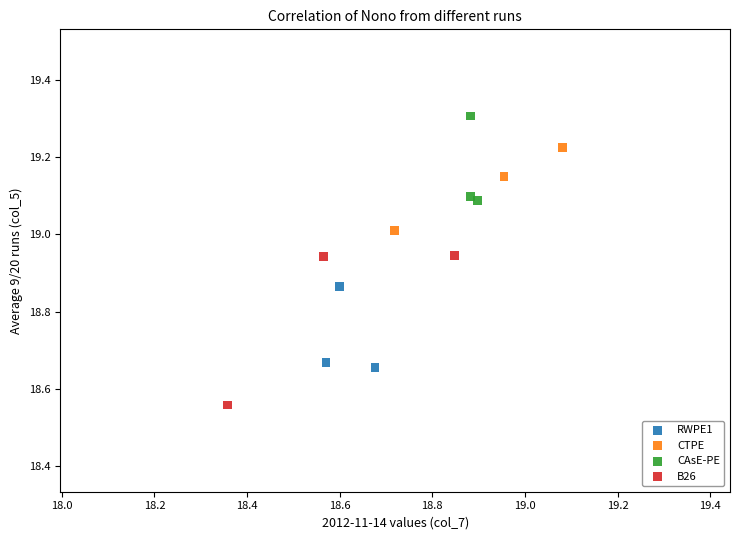

Which series reaches the maximum Y coordinate?

CAsE-PE